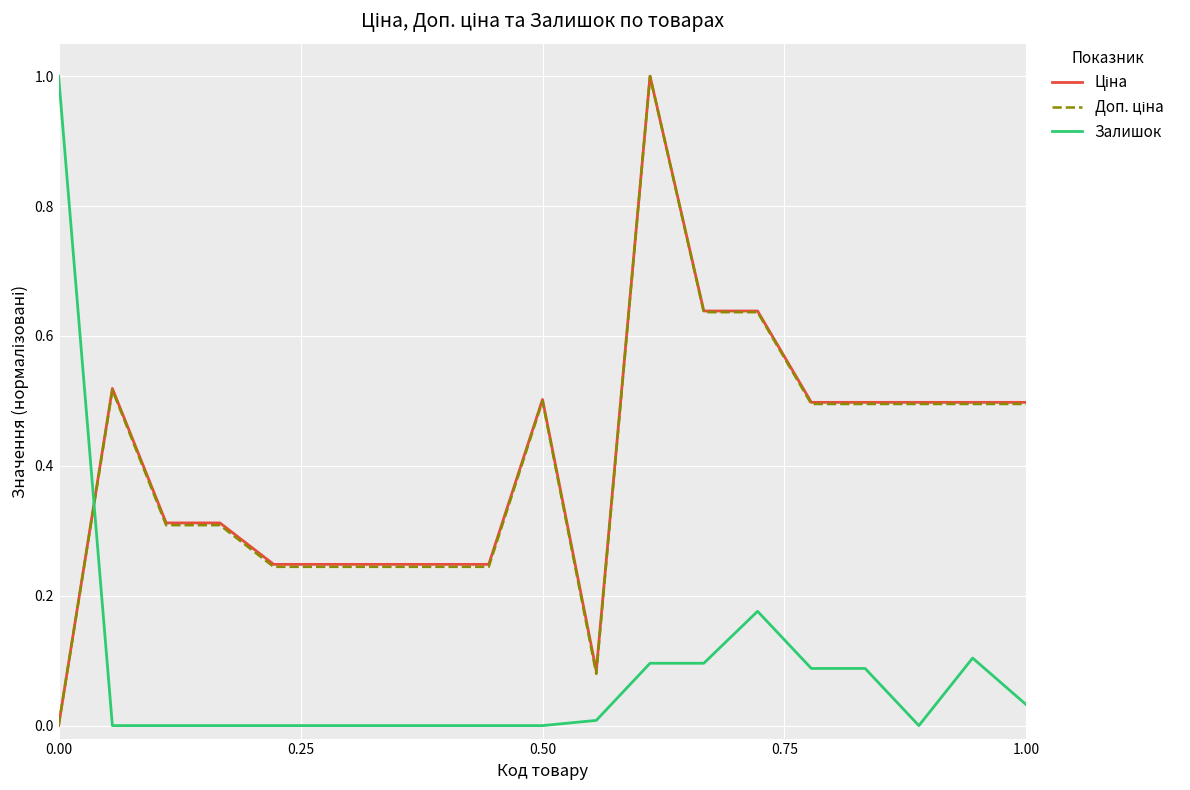

How many lines are shown in the chart?

3